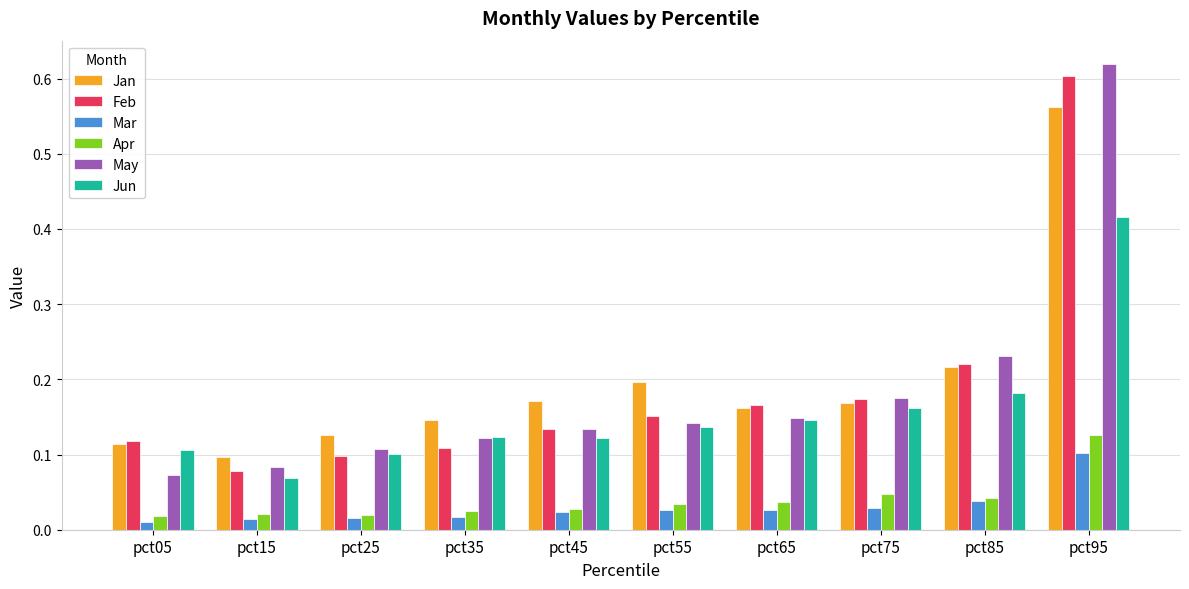

What is the difference between the maximum and minimum values in the Feb series?

0.5